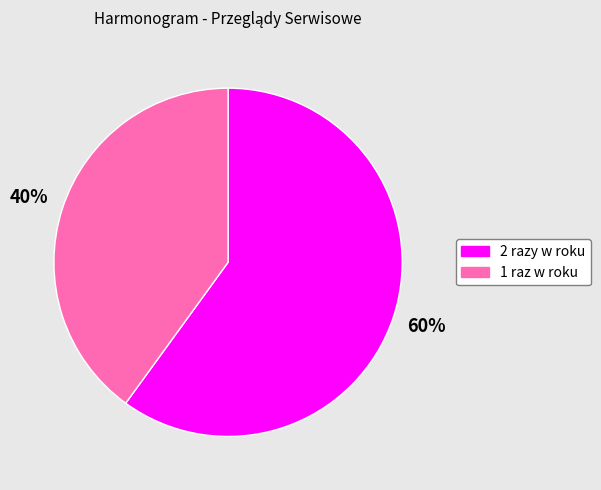

What is the smallest slice in the pie chart?

1 raz w roku